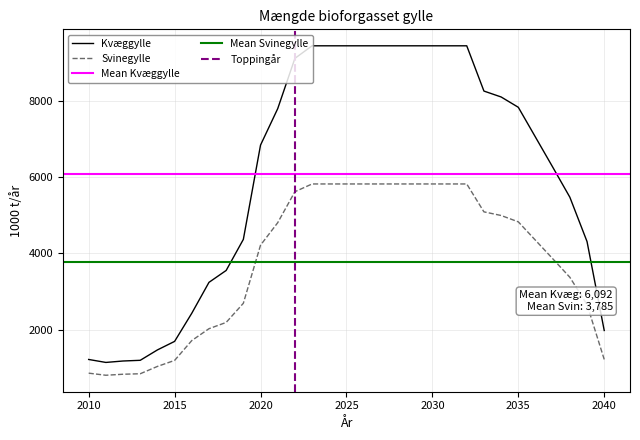

Which series has the widest spread of values?

Kvæggylle